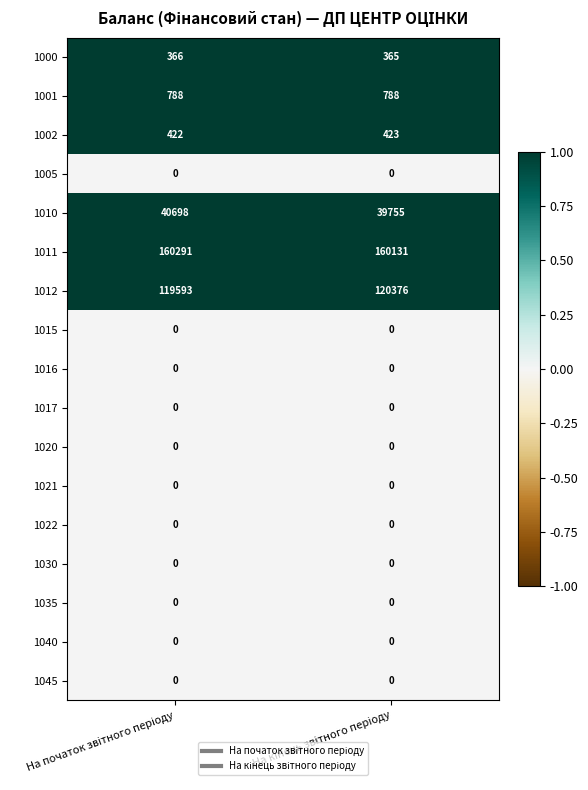

Which series has the widest spread of values?

1010